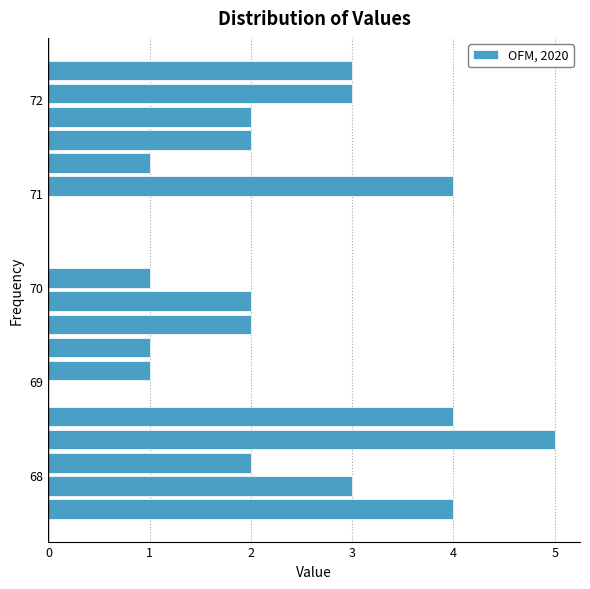

Read against the y-axis, roughly where is the centre of the longest bar?

68.4